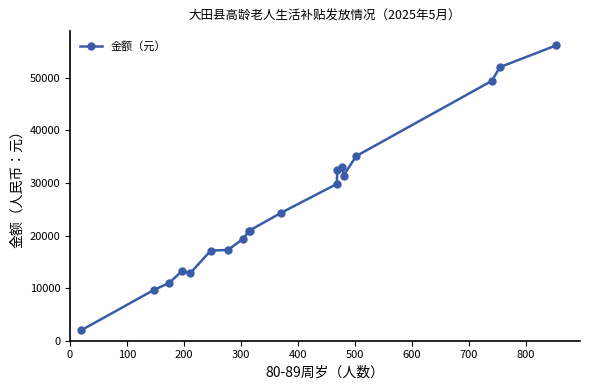

What is the sum of all values?

487950